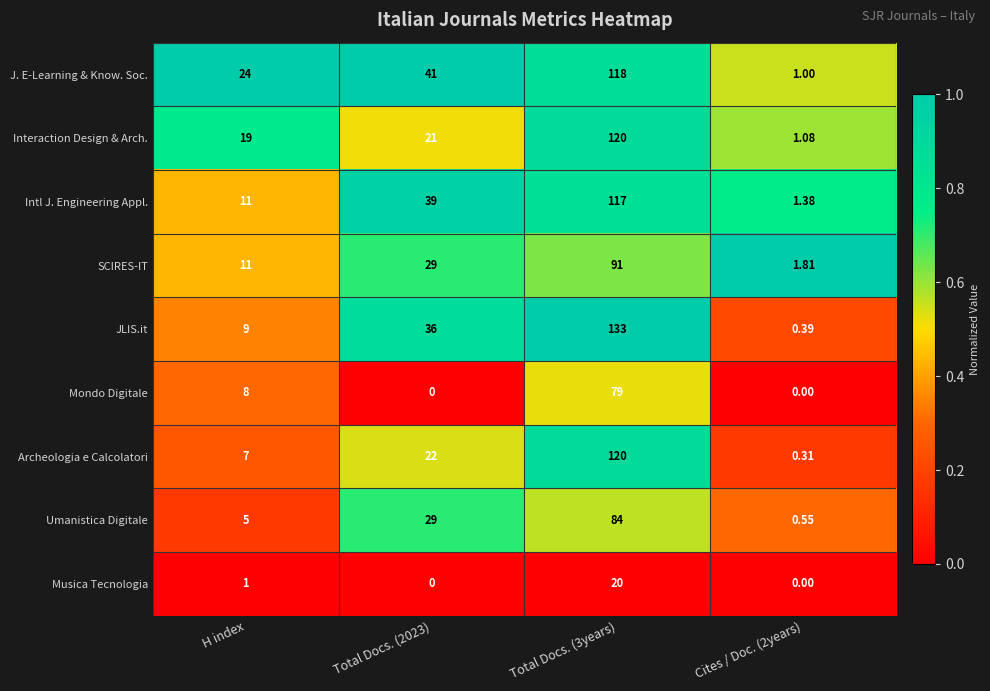

Which series has the largest total across all categories?

J. E-Learning & Know. Soc.